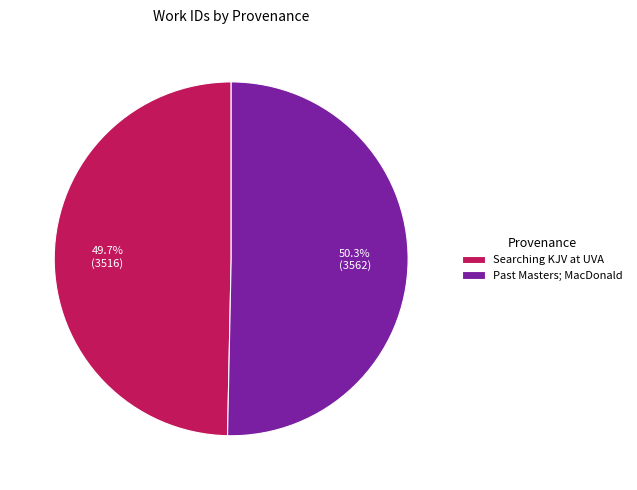

What is the total percentage of Past Masters; MacDonald and Searching KJV at UVA?

100.0%